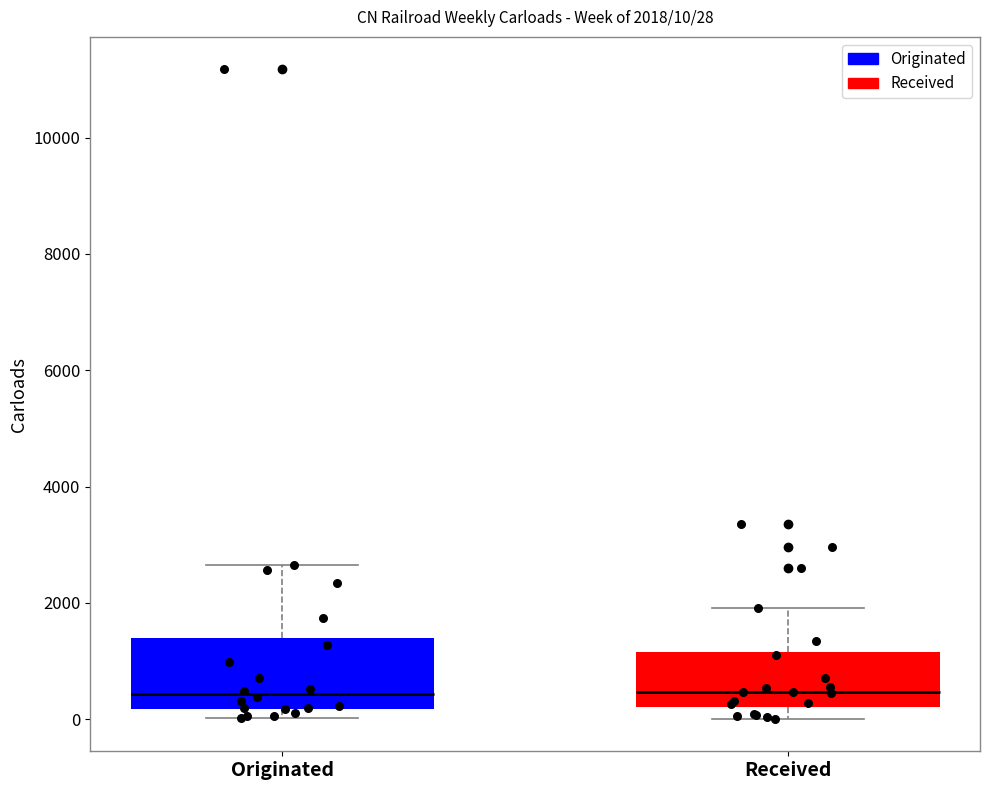

Which box is the tallest, from its lower edge to its upper edge?

Originated